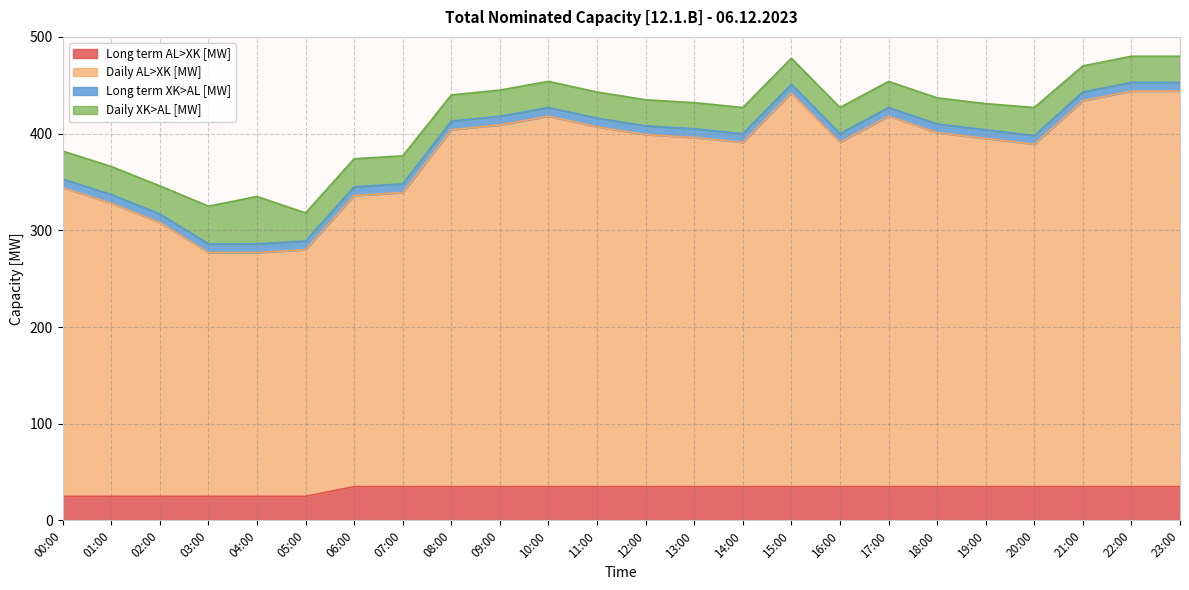

Reading right to left, extract all data points from this chart.

Long term AL>XK [MW]: 35	35	35	35	35	35	35	35	35	35	35	35	35	35	35	35	35	35	25	25	25	25	25	25
Daily AL>XK [MW]: 444	444	434	389	395	401	418	391	442	391	396	399	407	418	409	404	339	336	280	277	277	308	328	344